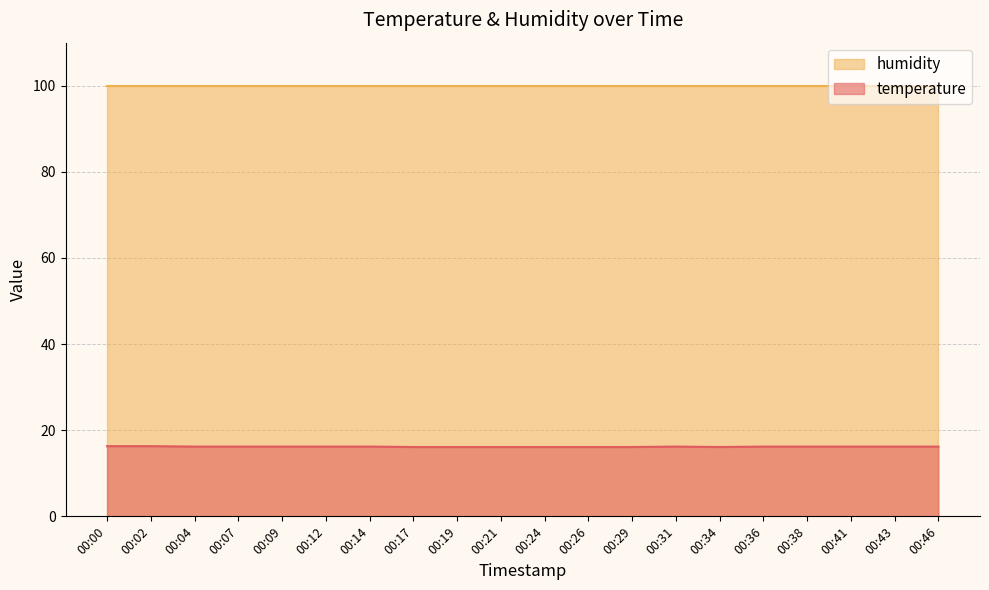

Reading left to right, what are all the values shown in this chart?

16.3	16.3	16.2	16.2	16.2	16.2	16.2	16.1	16.1	16.1	16.1	16.1	16.1	16.2	16.1	16.2	16.2	16.2	16.2	16.2